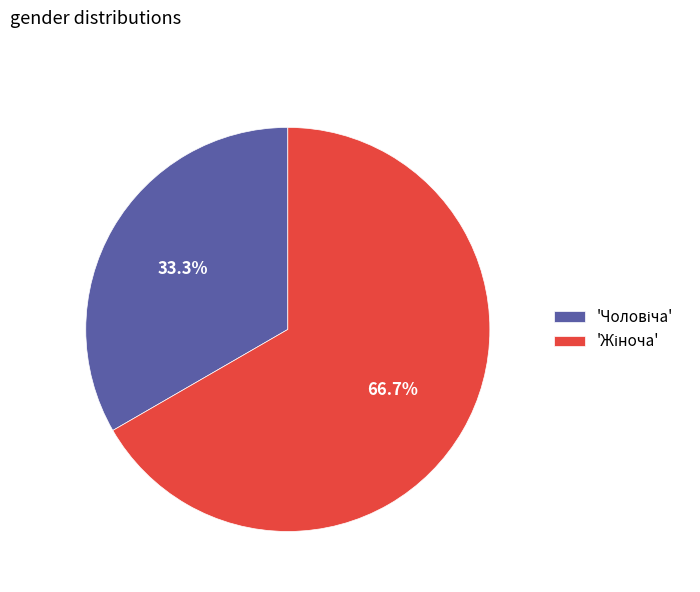

Is there any slice that represents more than half of the pie?

Yes